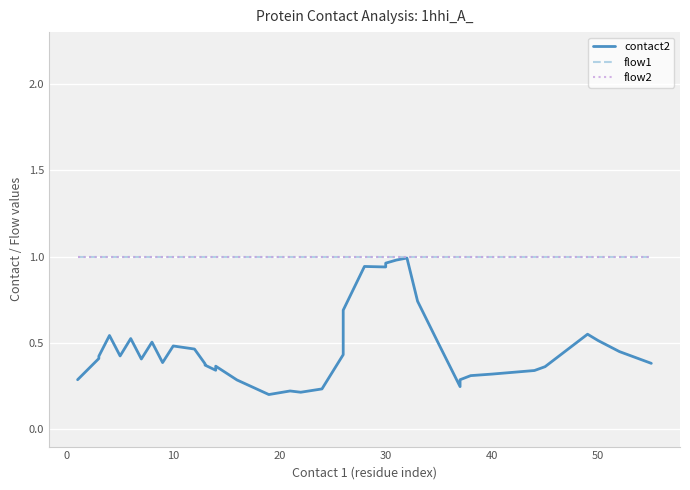

True or false: flow1 and flow2 intersect in this chart.

False